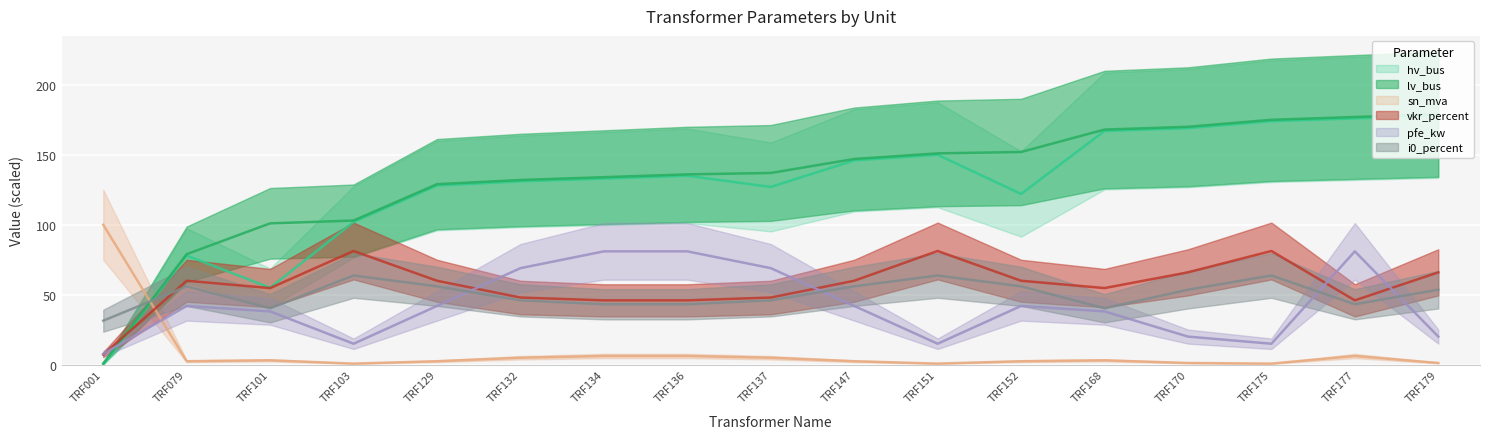

Which series changed the most between TRF137 and TRF177?

hv_bus